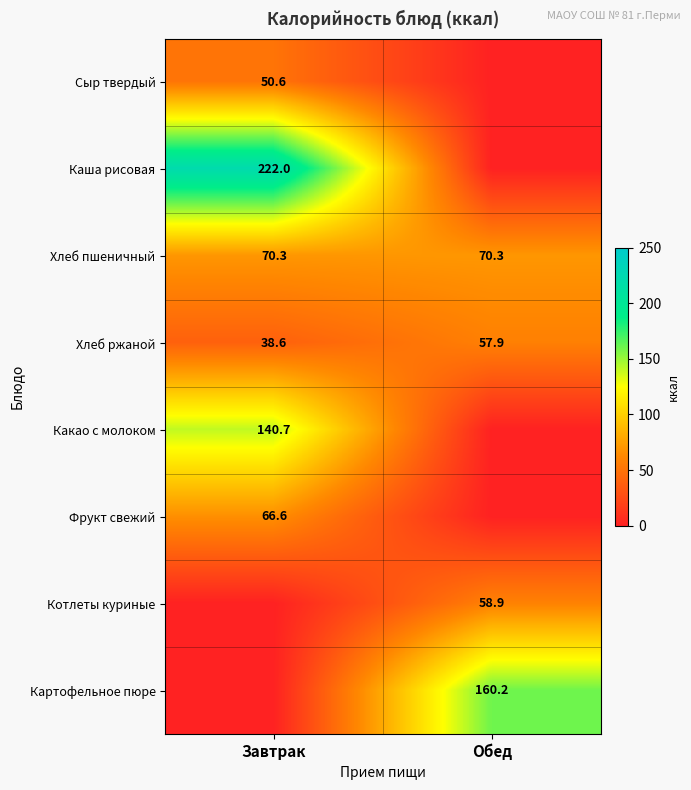

What is the difference between the highest and lowest values at Обед?

160.2